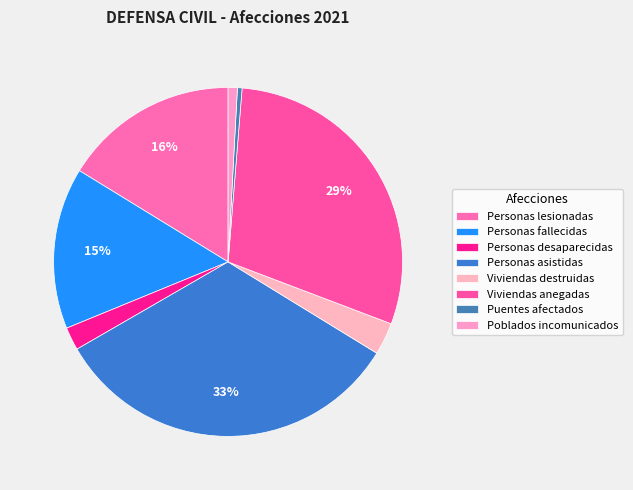

Is it true that Viviendas anegadas is 29% of the pie?

True